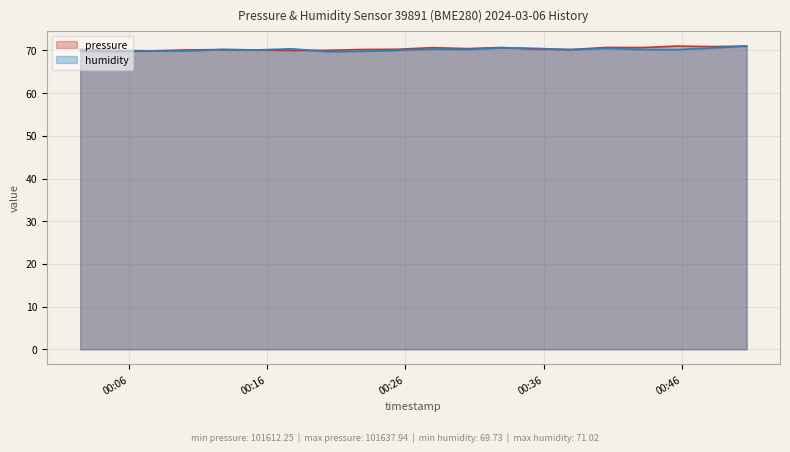

What is the difference between the second highest and second lowest values in the pressure series?

1.2